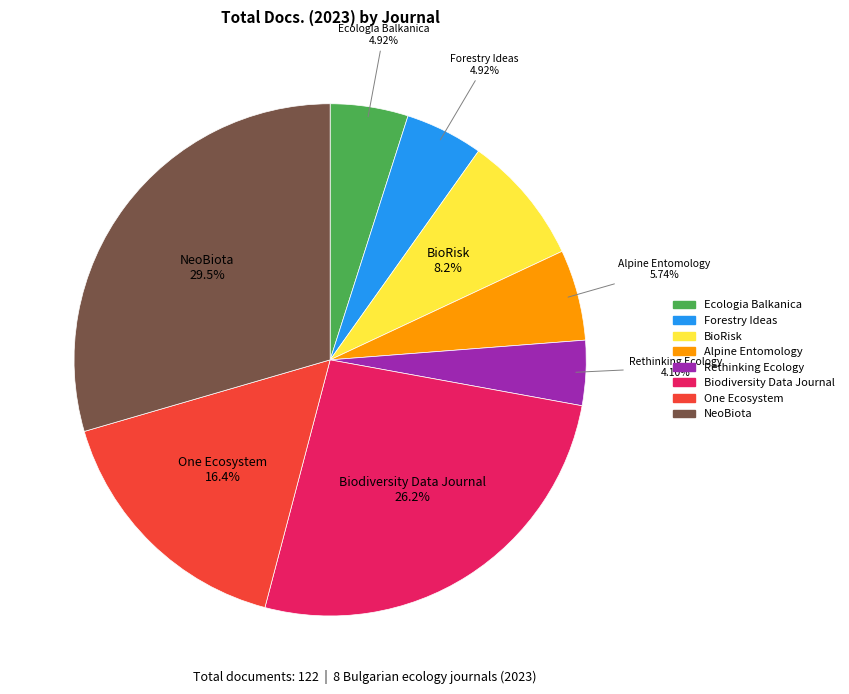

What is the total percentage of Forestry Ideas and One Ecosystem?

21.3%